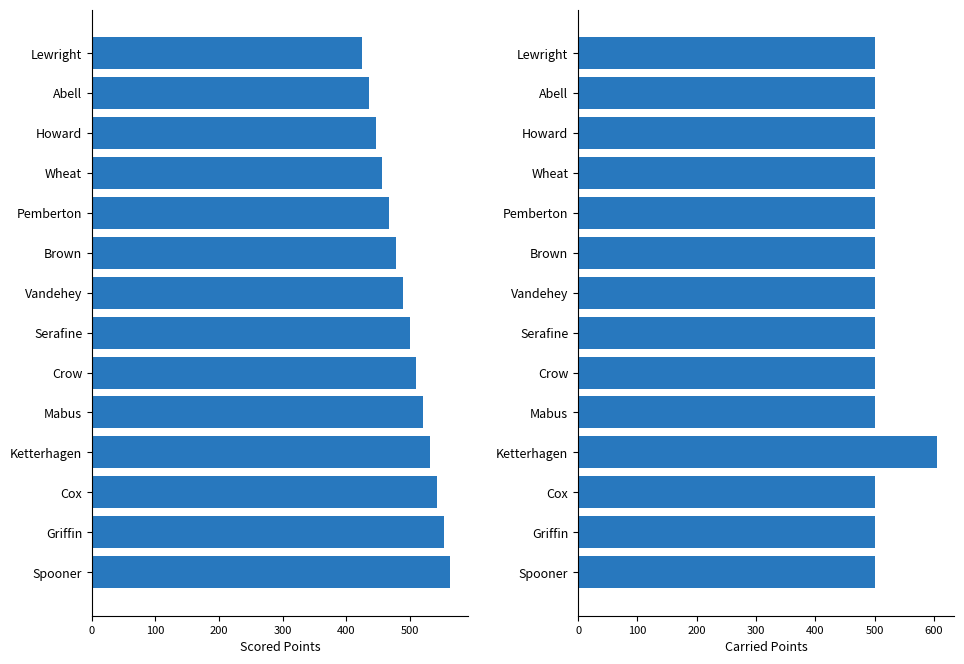

Rank the series by their average value, from highest to lowest.

Carried Points, Scored Points